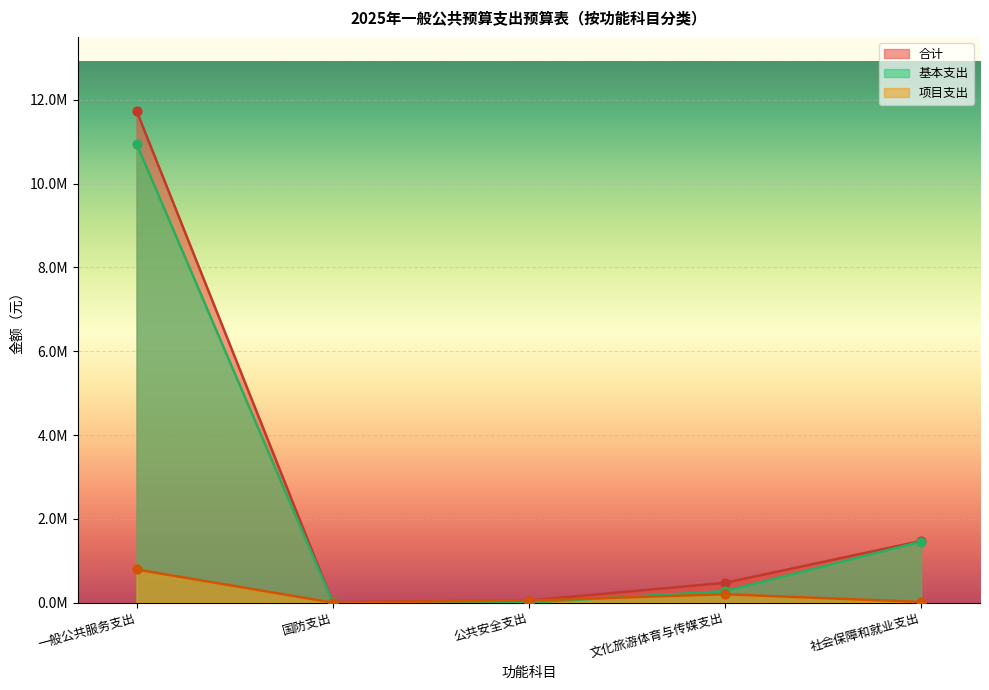

What is the total value across all series at 一般公共服务支出?

23487244.7